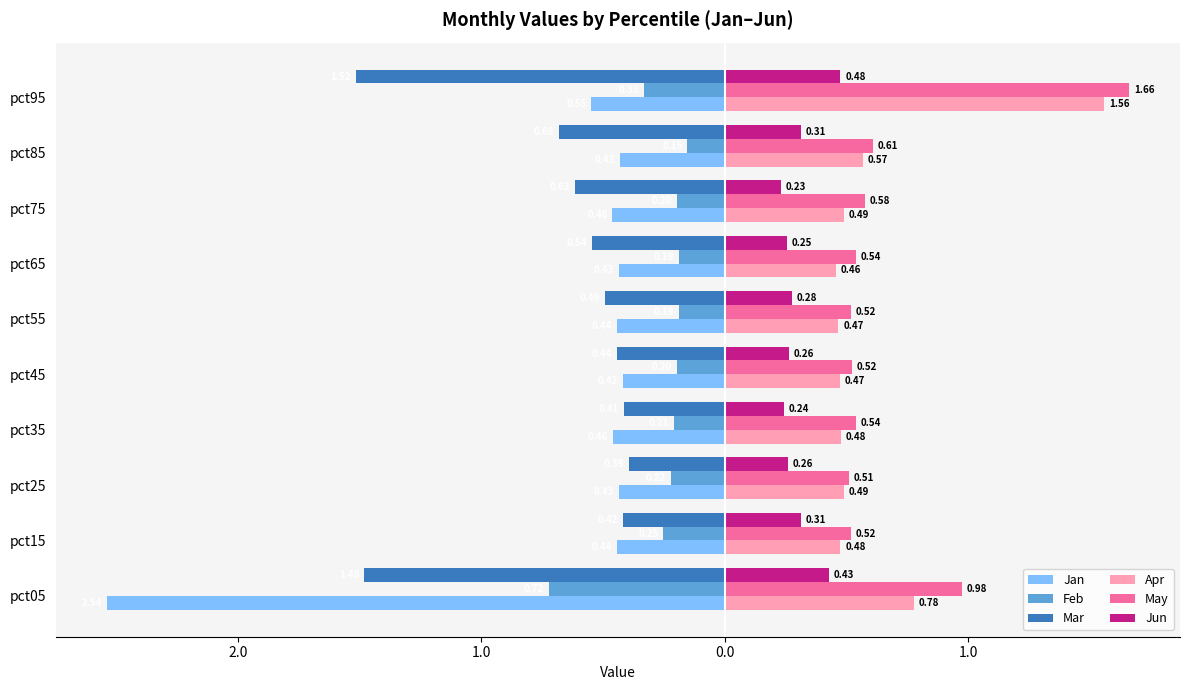

Reading left to right, list all the values displayed in this chart.

Jan: -2.5	-0.4	-0.4	-0.5	-0.4	-0.4	-0.4	-0.5	-0.4	-0.5
Feb: -0.7	-0.3	-0.2	-0.2	-0.2	-0.2	-0.2	-0.2	-0.2	-0.3
Mar: -1.5	-0.4	-0.4	-0.4	-0.4	-0.5	-0.5	-0.6	-0.7	-1.5
Apr: 0.8	0.5	0.5	0.5	0.5	0.5	0.5	0.5	0.6	1.6
May: 1.0	0.5	0.5	0.5	0.5	0.5	0.5	0.6	0.6	1.7
Jun: 0.4	0.3	0.3	0.2	0.3	0.3	0.3	0.2	0.3	0.5